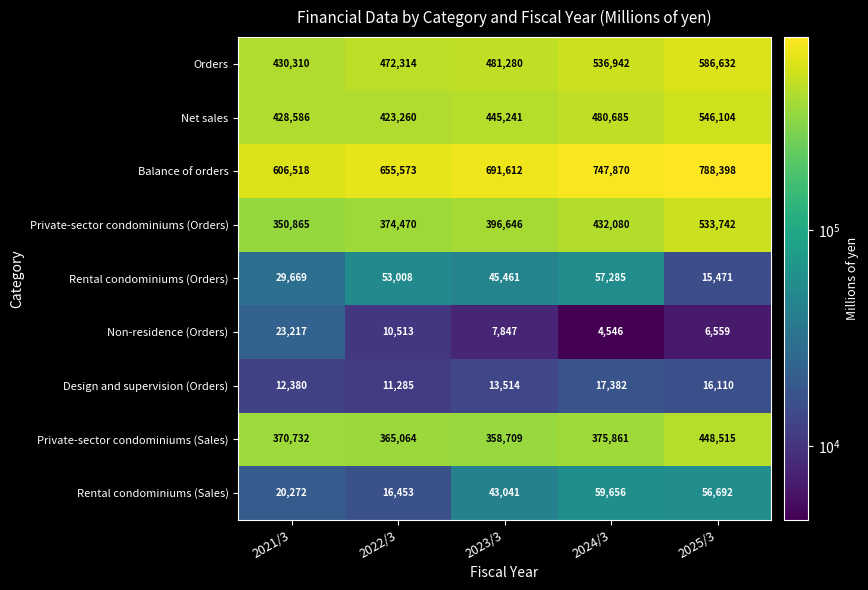

What is the difference between the second highest and second lowest values in the Orders series?

64628